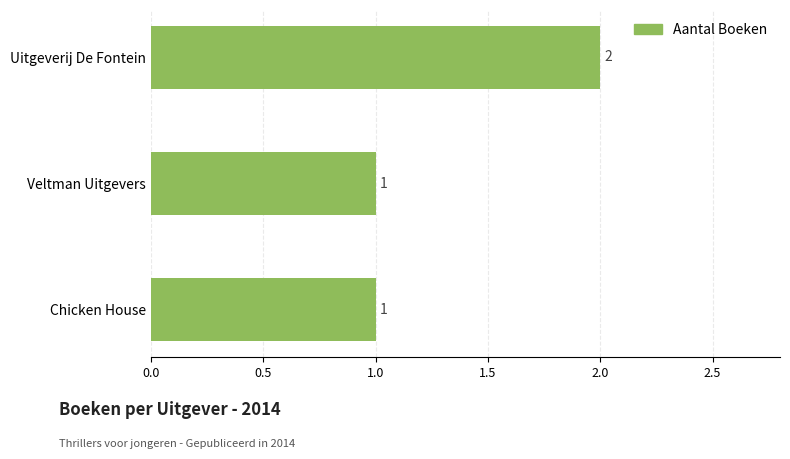

Reading top to bottom, list all the values displayed in this chart.

Uitgeverij De Fontein=2	Veltman Uitgevers=1	Chicken House=1